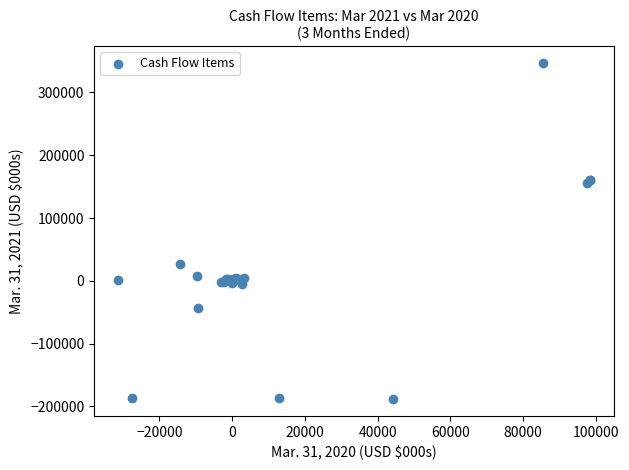

What Y value in the scatter plot is closest to 79166?

26522